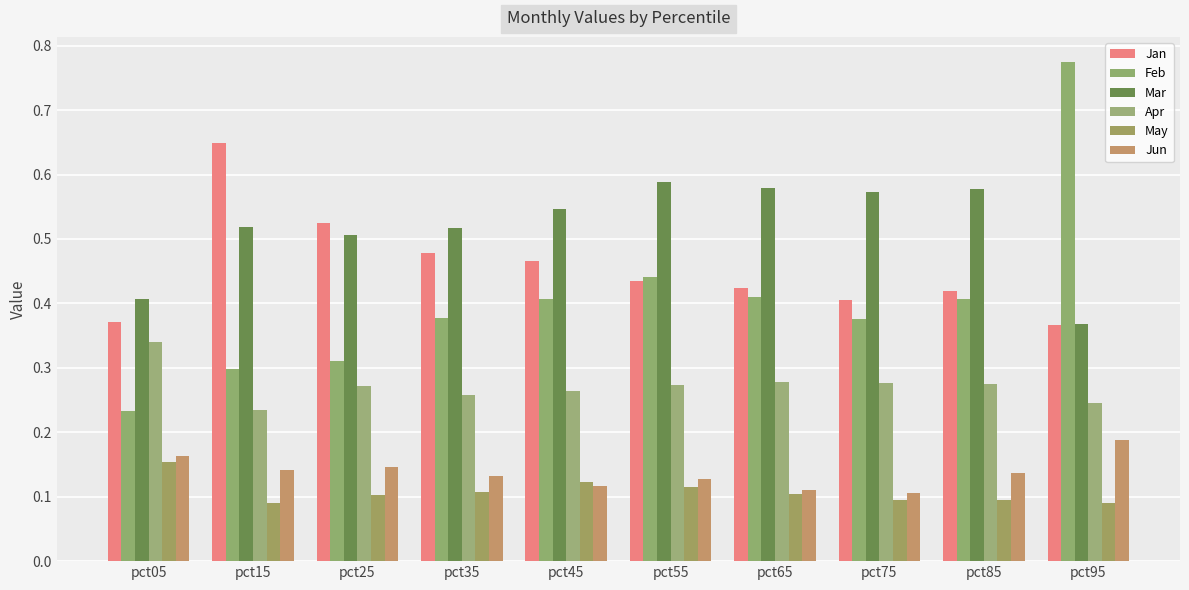

Rank the series at pct35 from lowest to highest value.

May, Jun, Apr, Feb, Jan, Mar